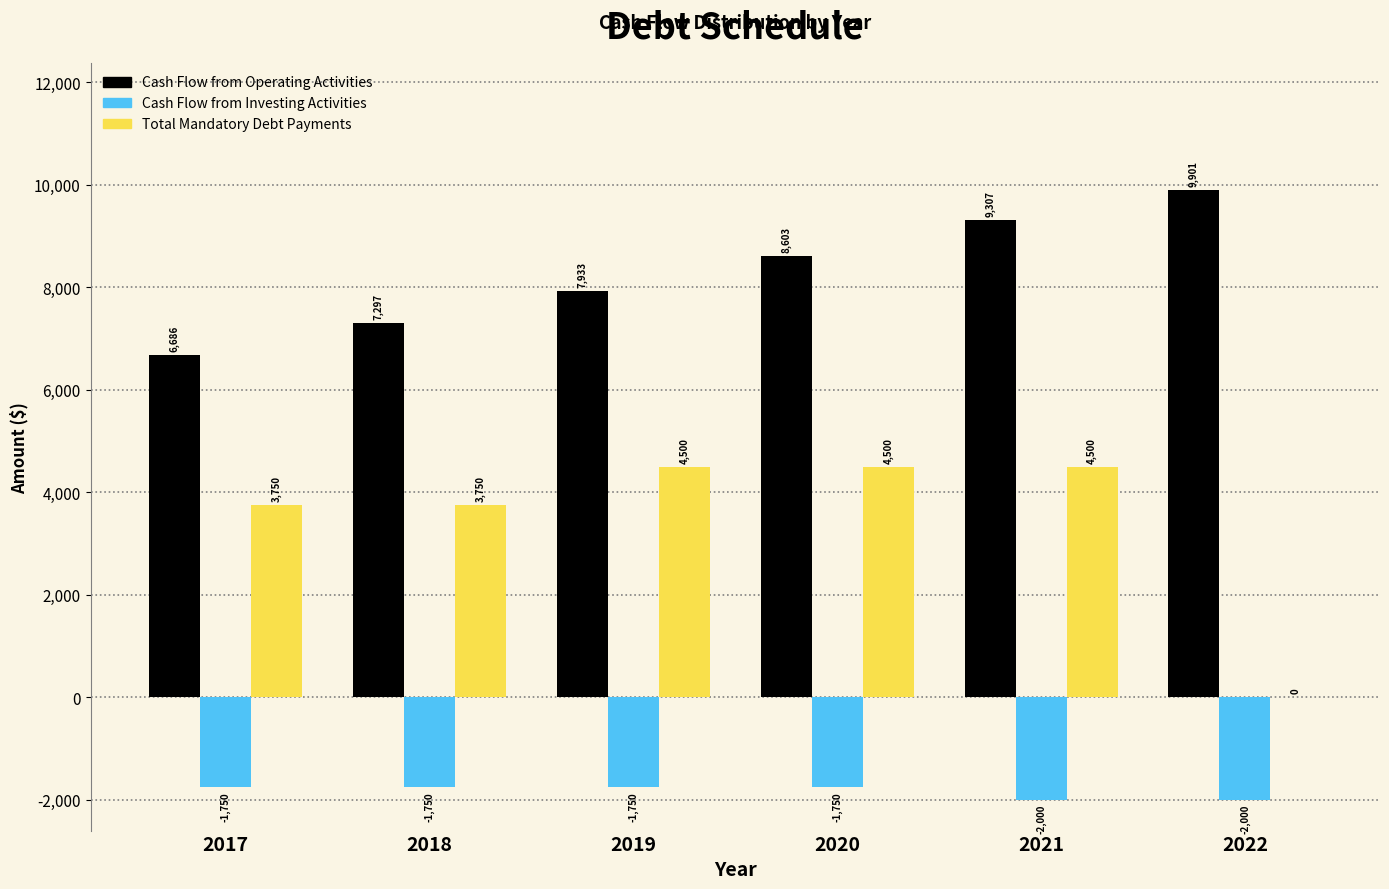

Between 2018 and 2020, which series saw the biggest shift?

Cash Flow from Operating Activities